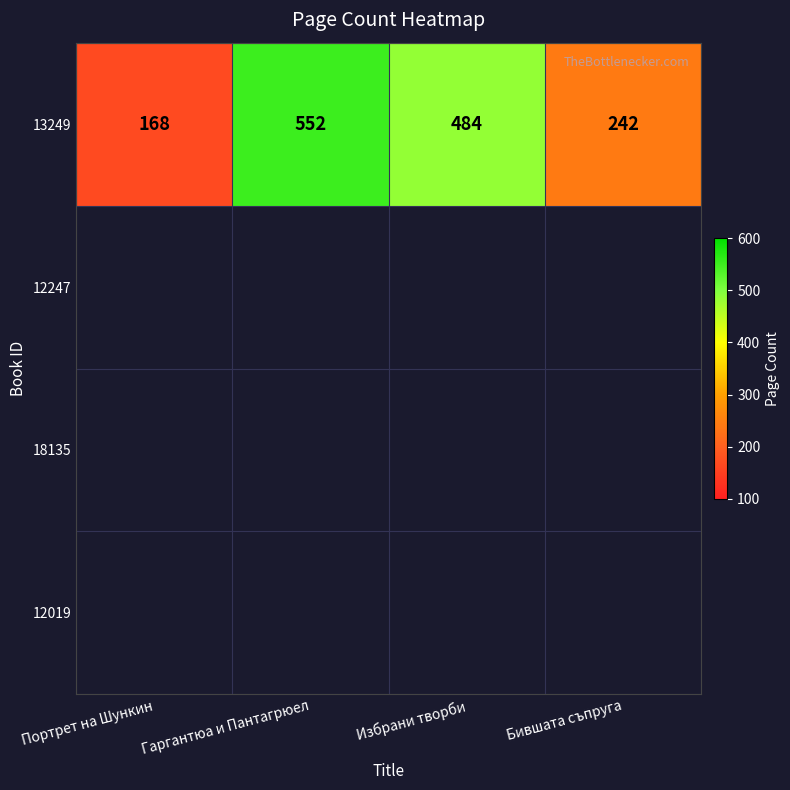

Between Бившата съпруга and Портрет на Шункин, which is larger?

Бившата съпруга